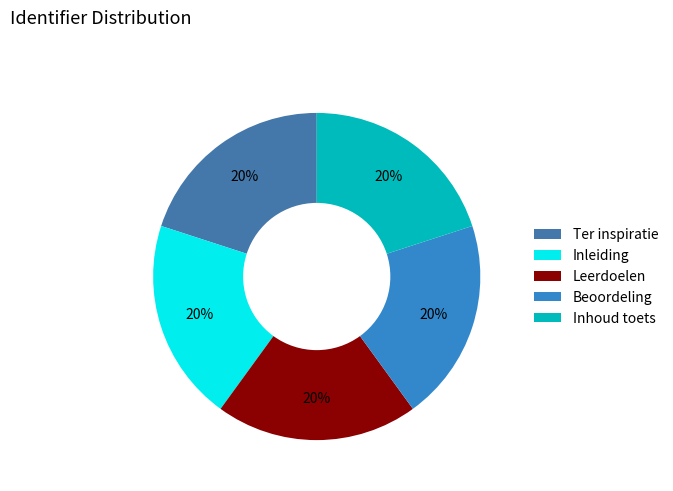

What percentage is the Beoordeling slice, to the nearest percent?

20%